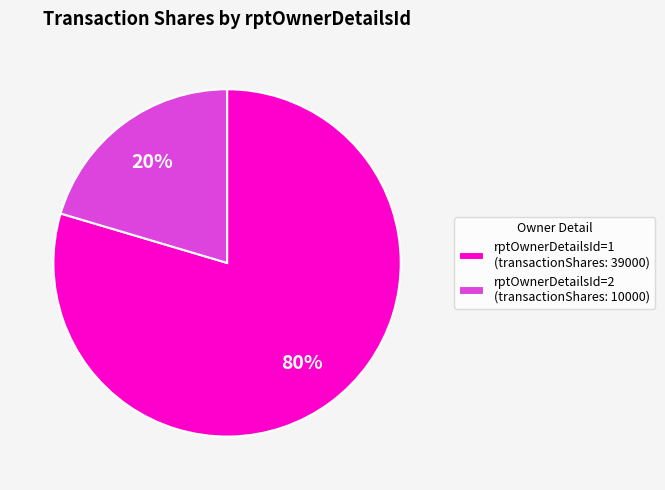

What percentage is the rptOwnerDetailsId=1 (transactionShares: 39000) slice, to the nearest percent?

80%